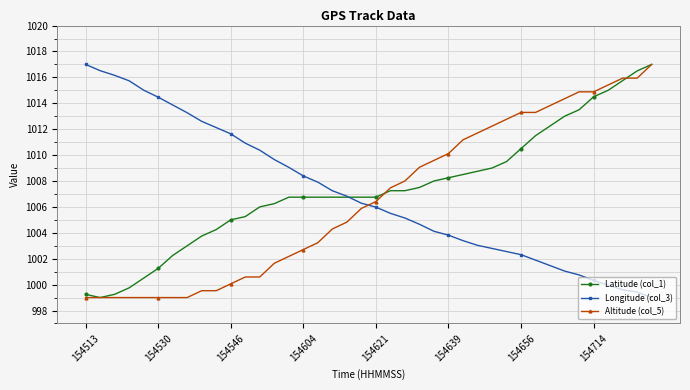

What is the sum of all Latitude (col_1) values?

40295.5